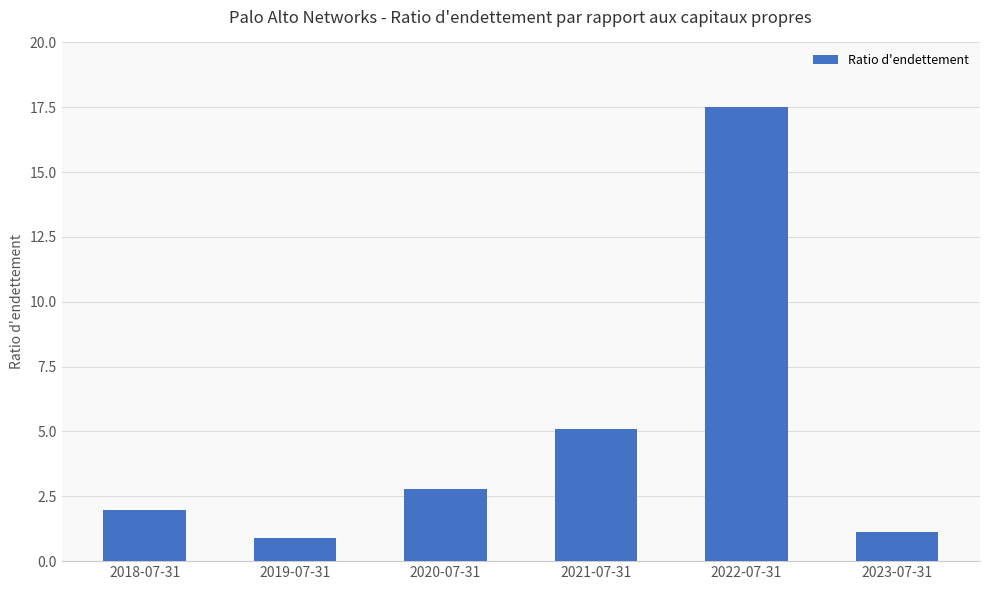

Does the chart contain stacked bars?

No